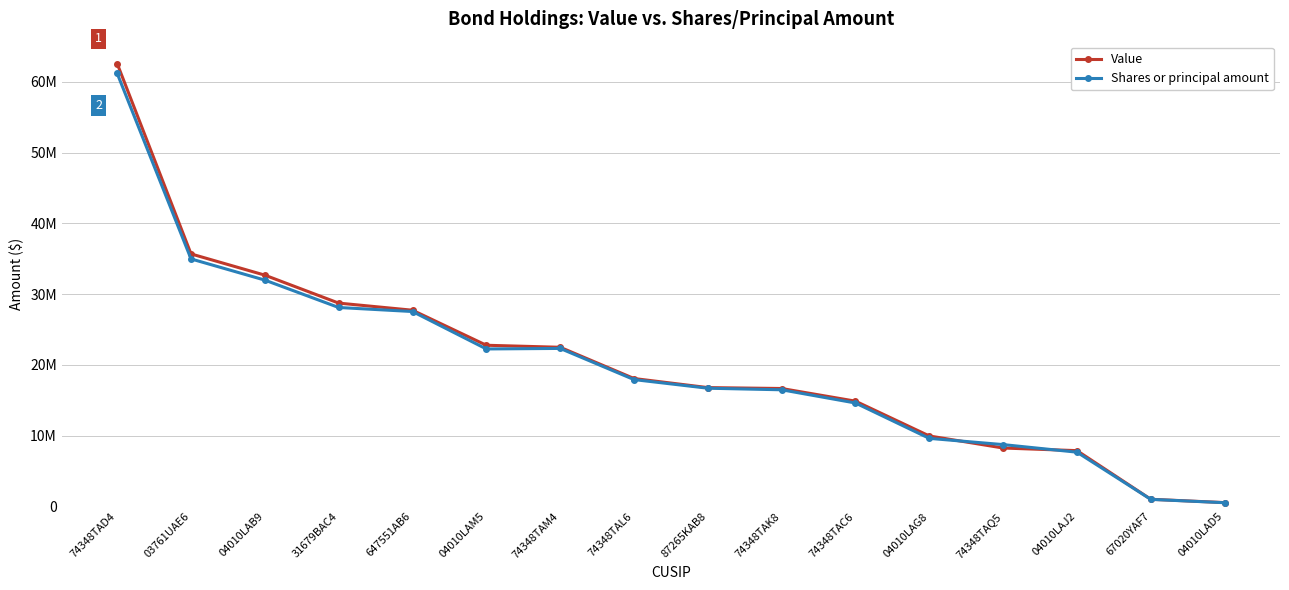

Which has a higher value, 74348TAD4 or 31679BAC4?

74348TAD4